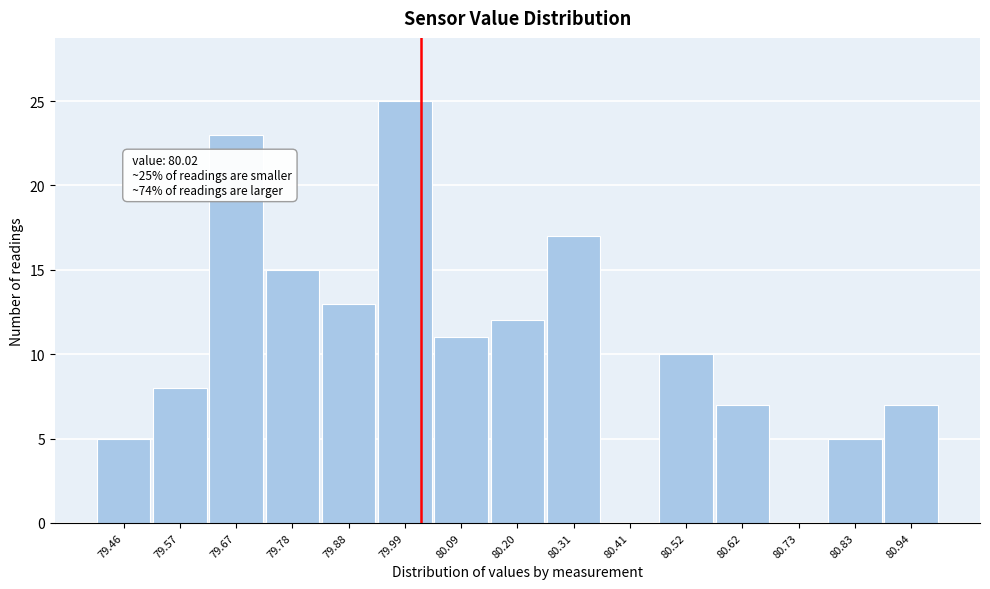

Which range on the x-axis has the tallest bar?

79.94 to 80.04